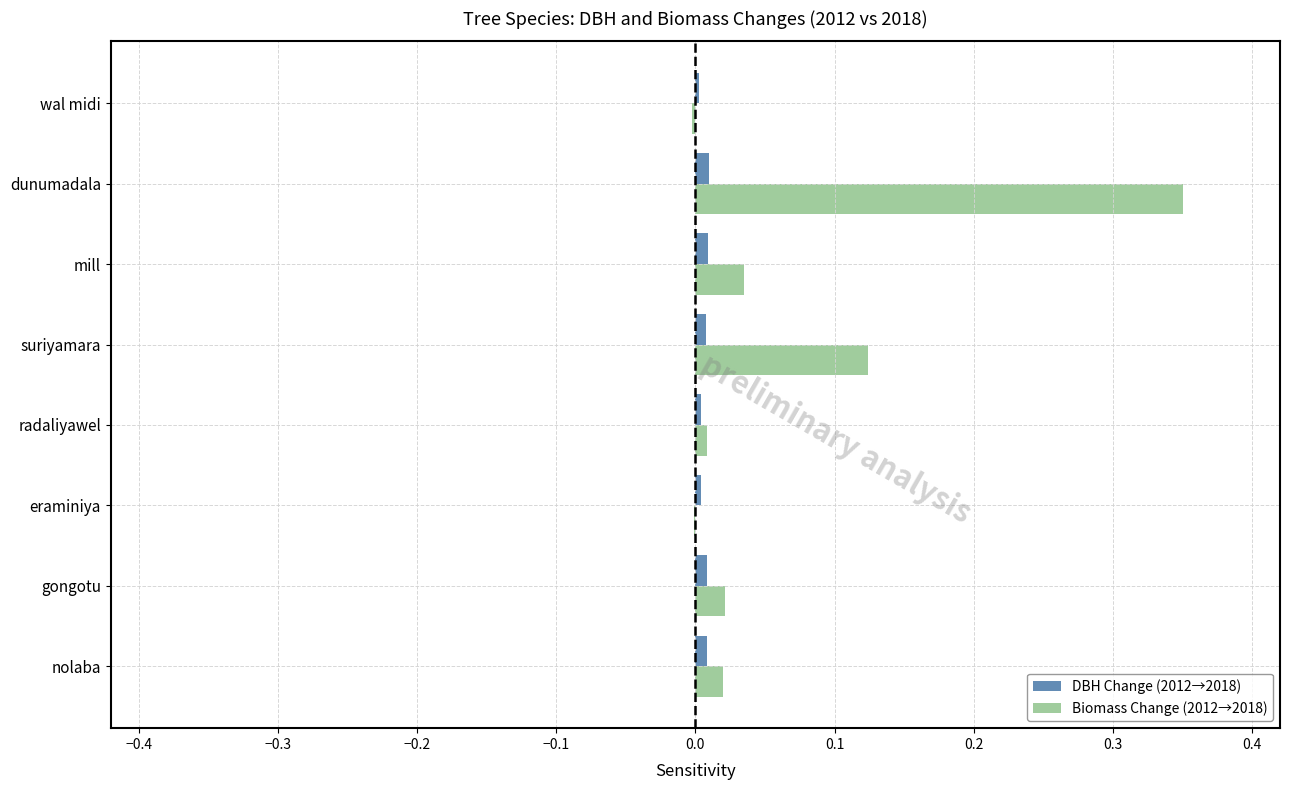

Which category has the highest value across all series?

dunumadala